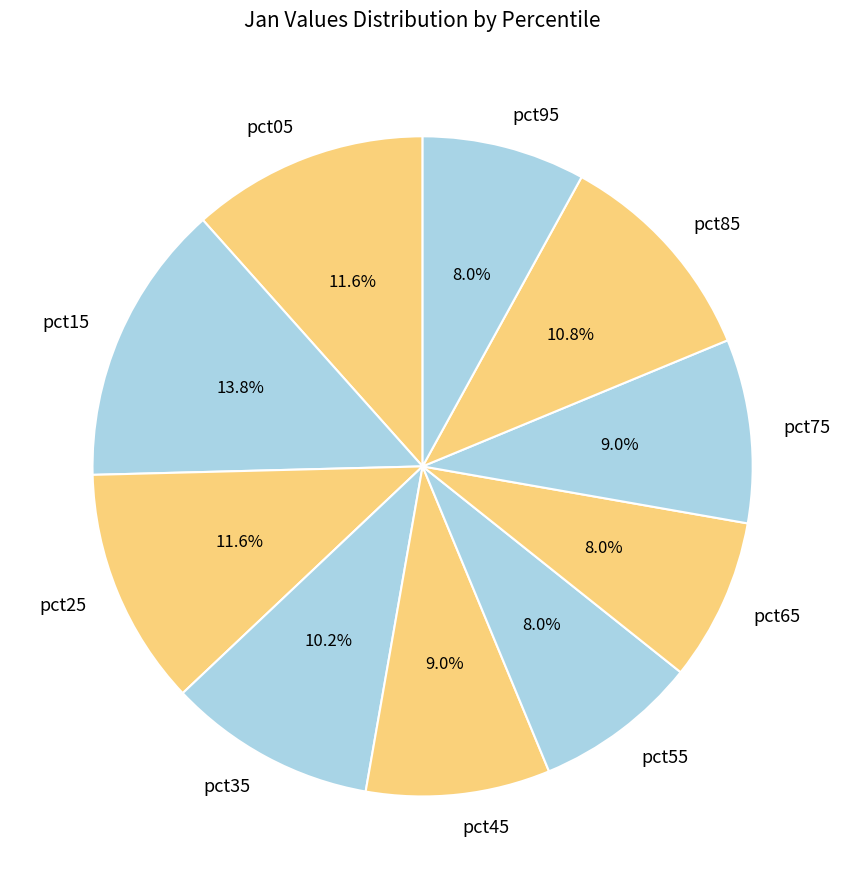

Which category has the biggest portion of the pie?

pct15